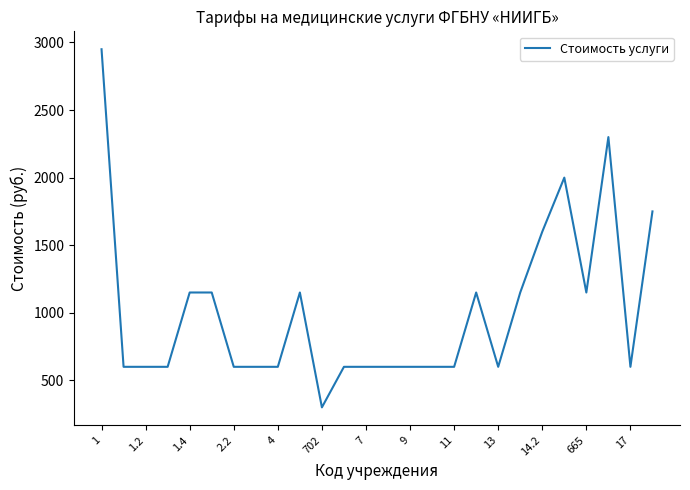

What is the smallest value displayed?

300